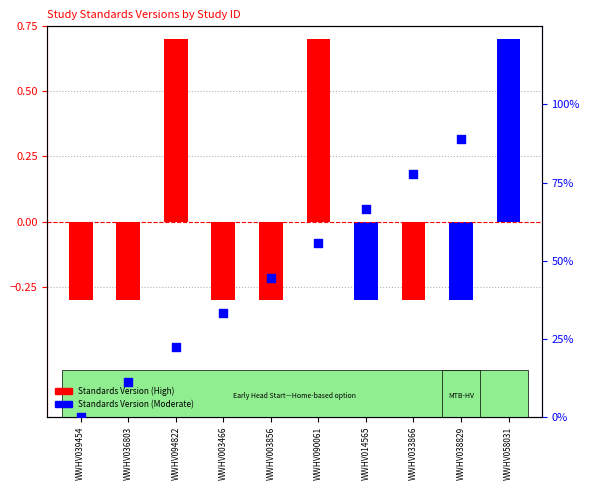

Which has a higher value, WWHV094822 or WWHV036803?

WWHV094822